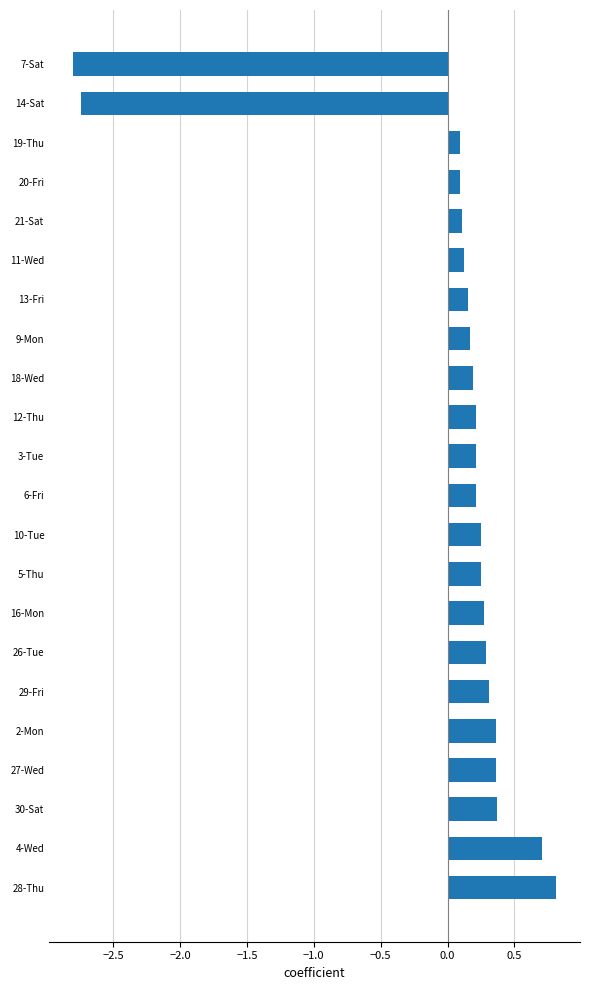

What is the greatest value displayed?

0.8